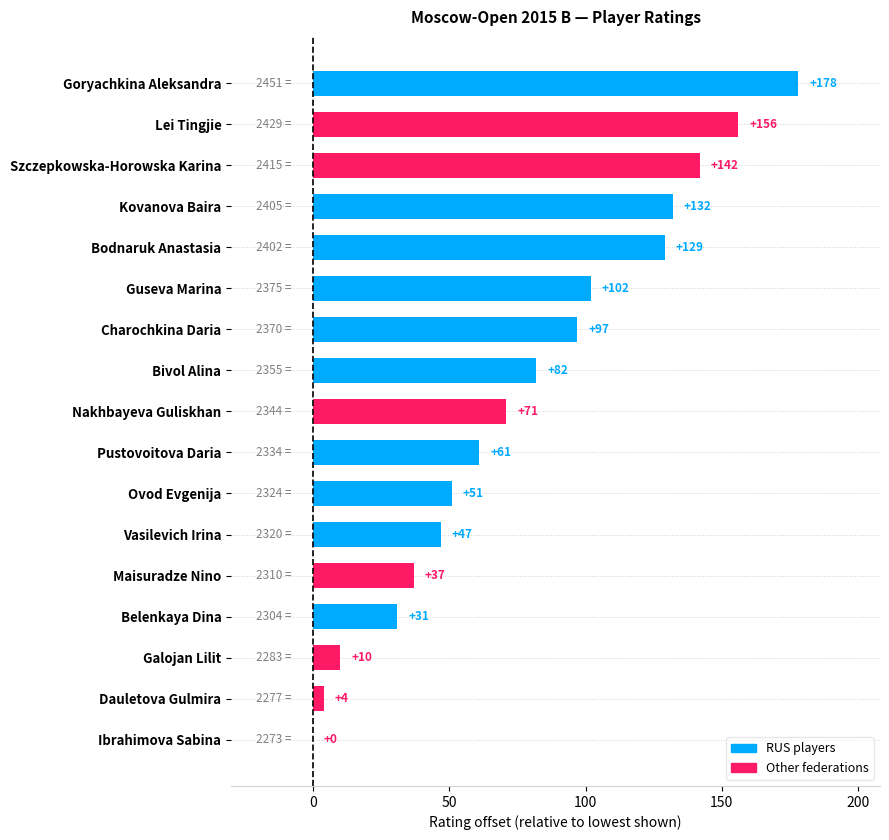

Are the bars horizontal?

Yes